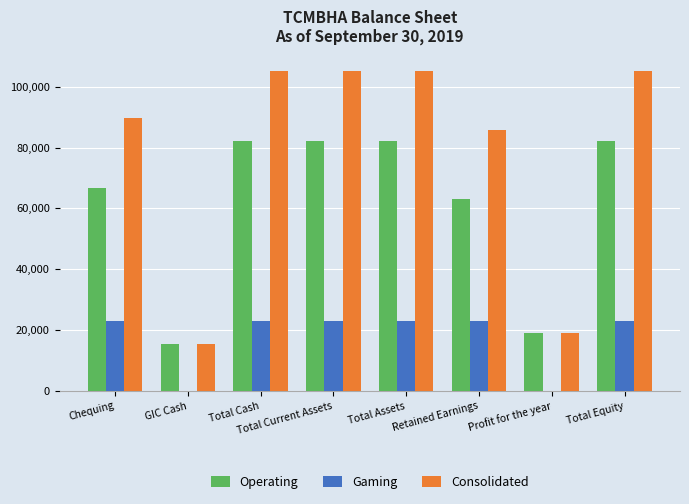

Which series changed the most between Total Cash and Retained Earnings?

Consolidated